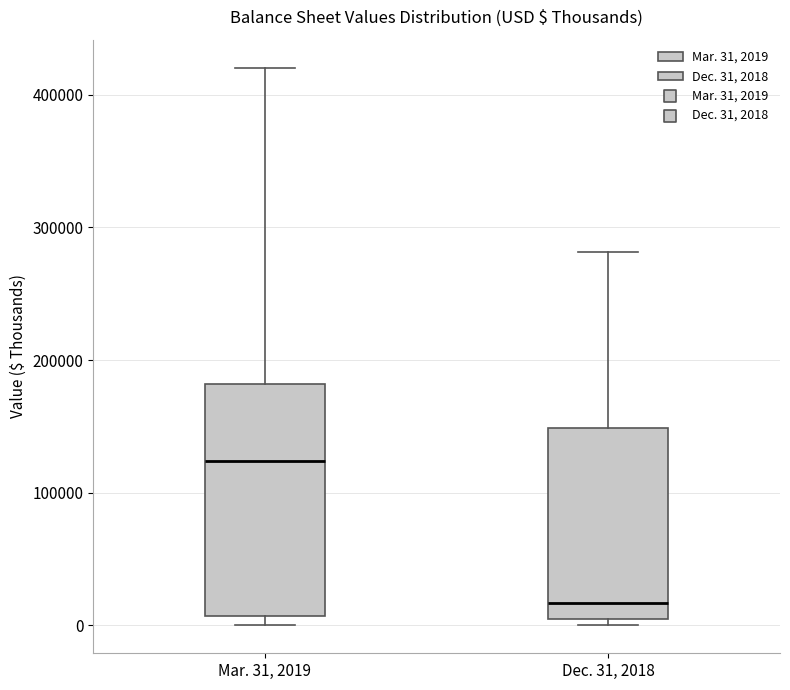

Comparing the boxes themselves (not the whiskers), which one is the tallest?

Mar. 31, 2019